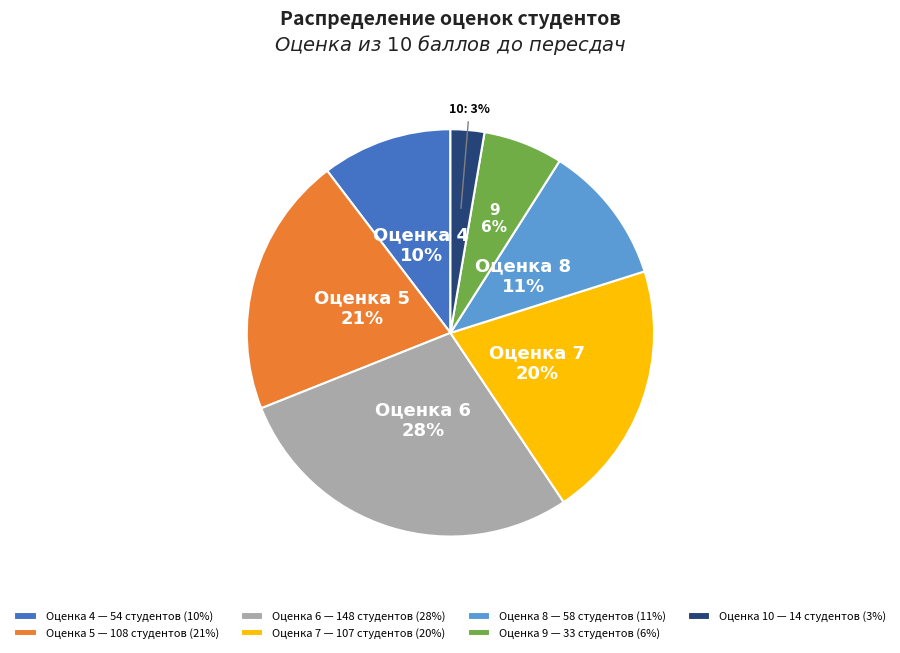

To the nearest percent, what is the combined percentage of Оценка 6 — 148 студентов (28%) and Оценка 10 — 14 студентов (3%)?

31%